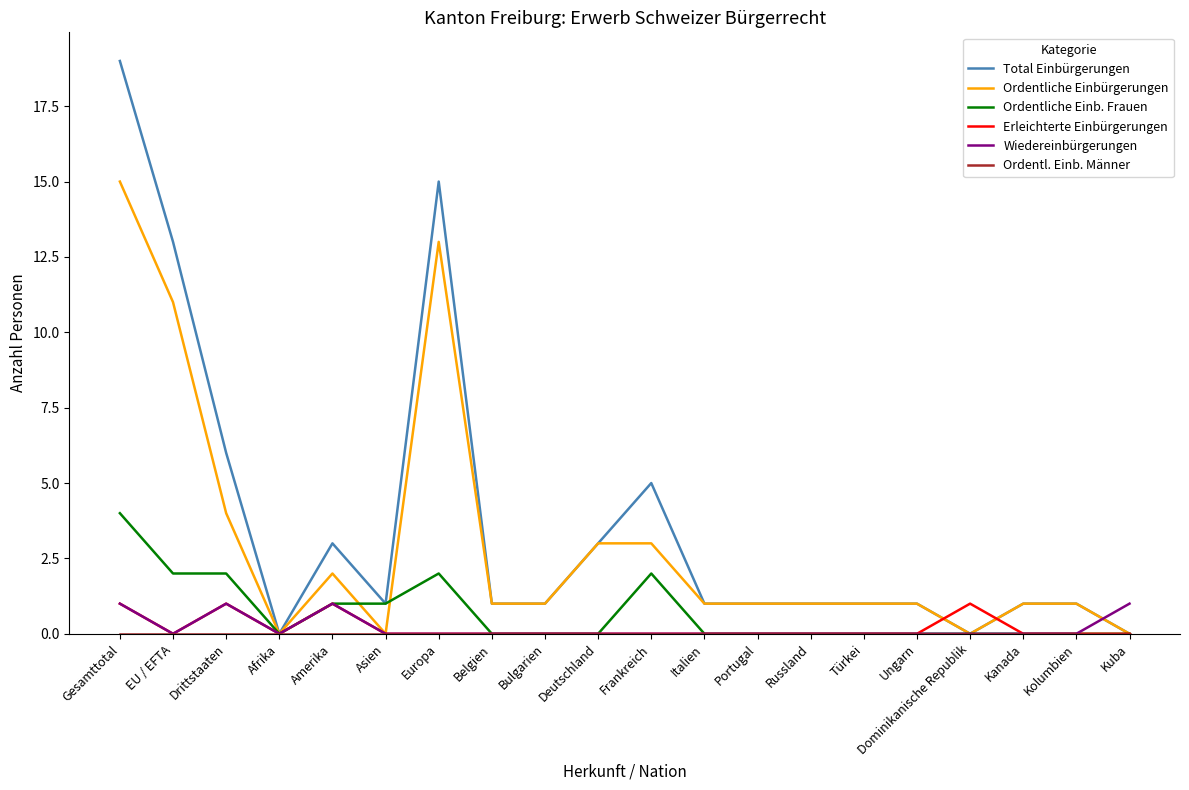

What is the spread (max minus min) of values at Dominikanische Republik?

1